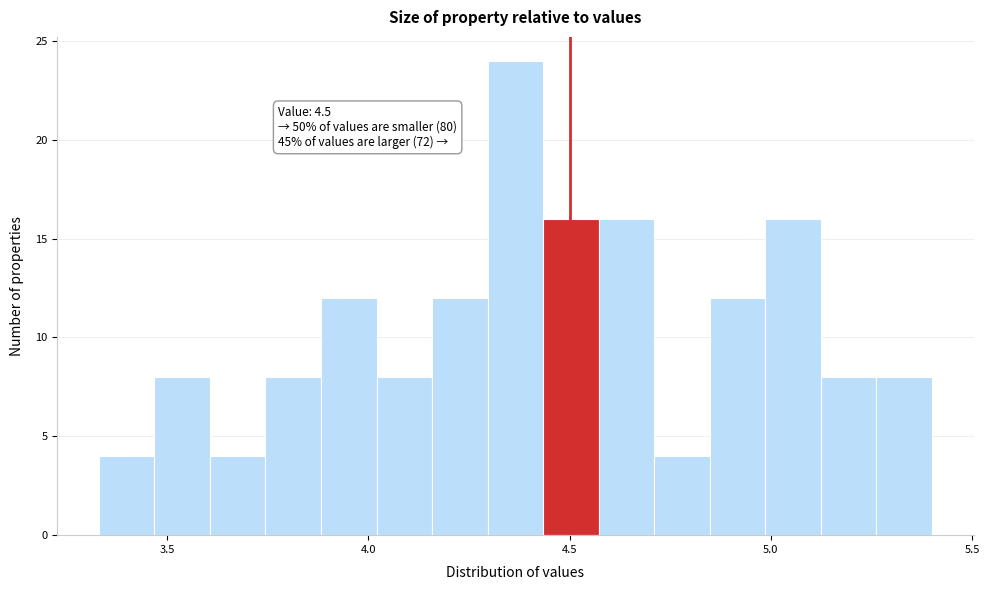

Read against the x-axis, roughly where is the centre of the tallest bar?

4.35